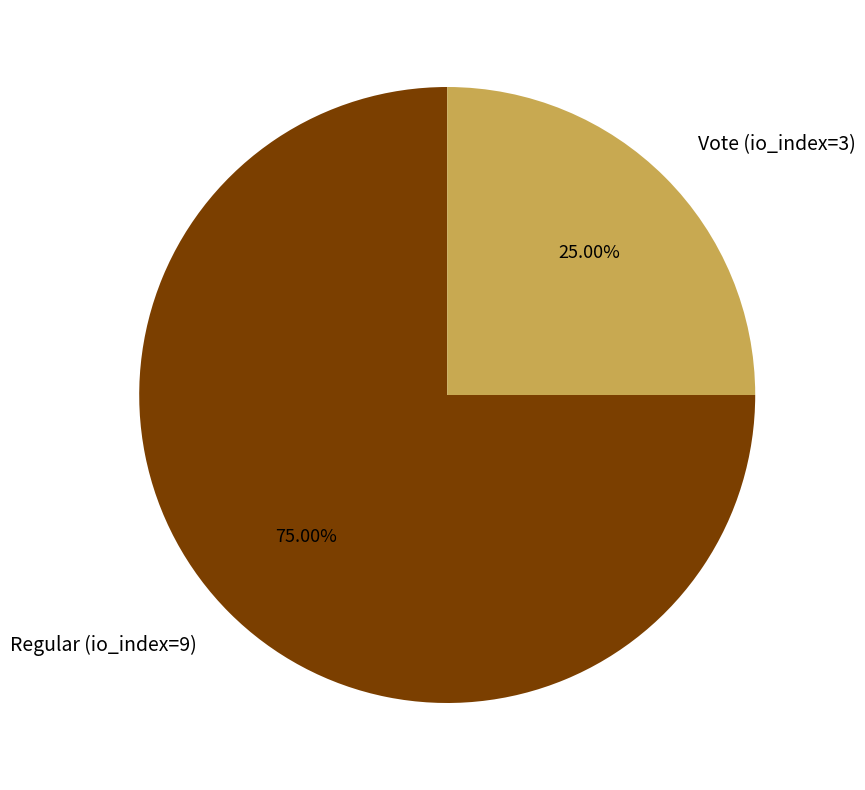

How many slices are in this pie chart?

2